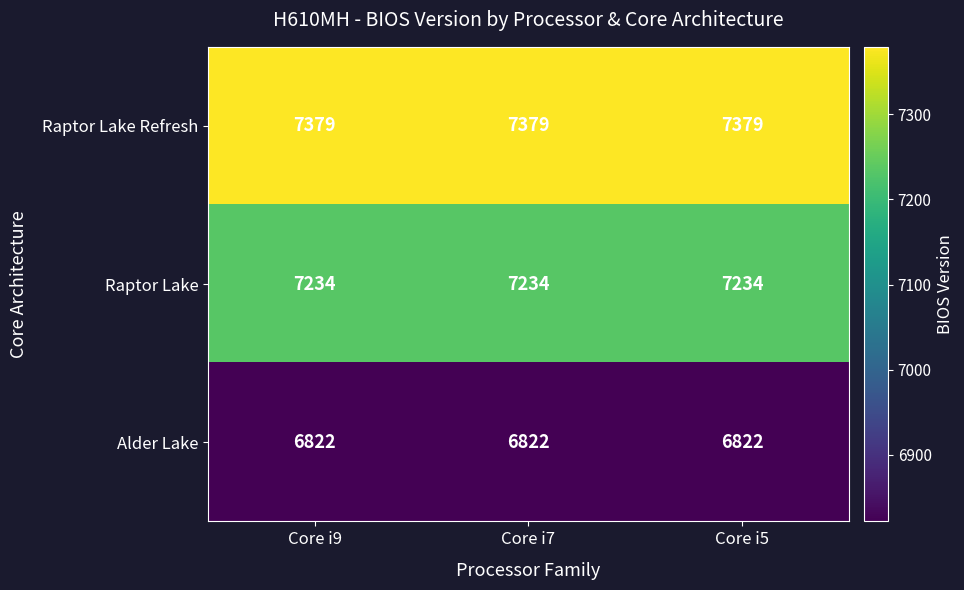

The value of Alder Lake at Core i5 is 6822. True or false?

True